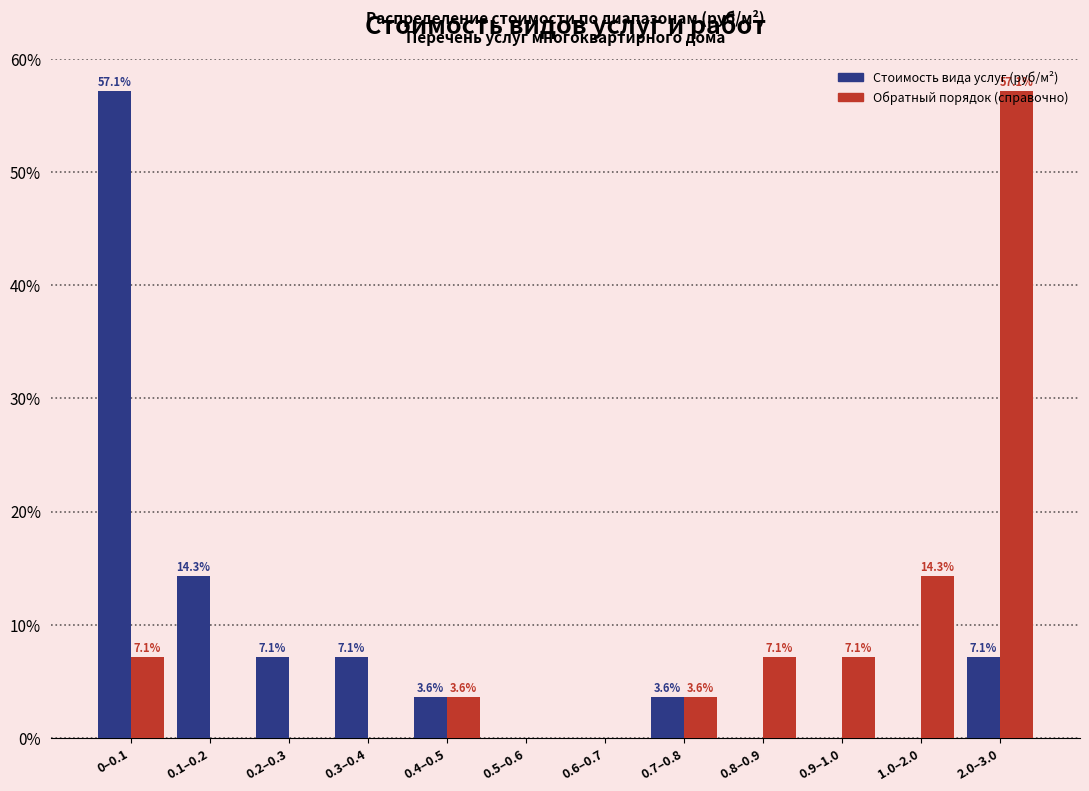

The value of Стоимость вида услуг (руб/м²) at 0.4–0.5 is 5.4. True or false?

False